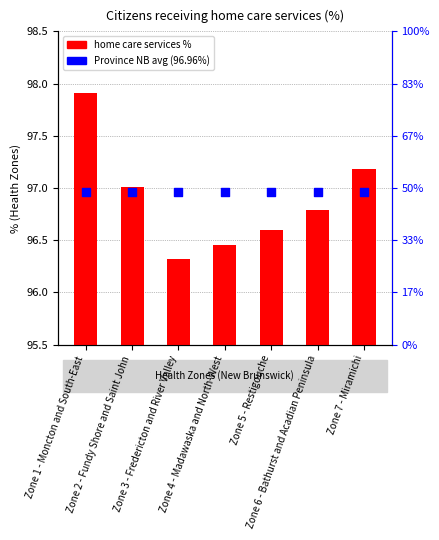

At how many categories does at least one series exceed 97?

3